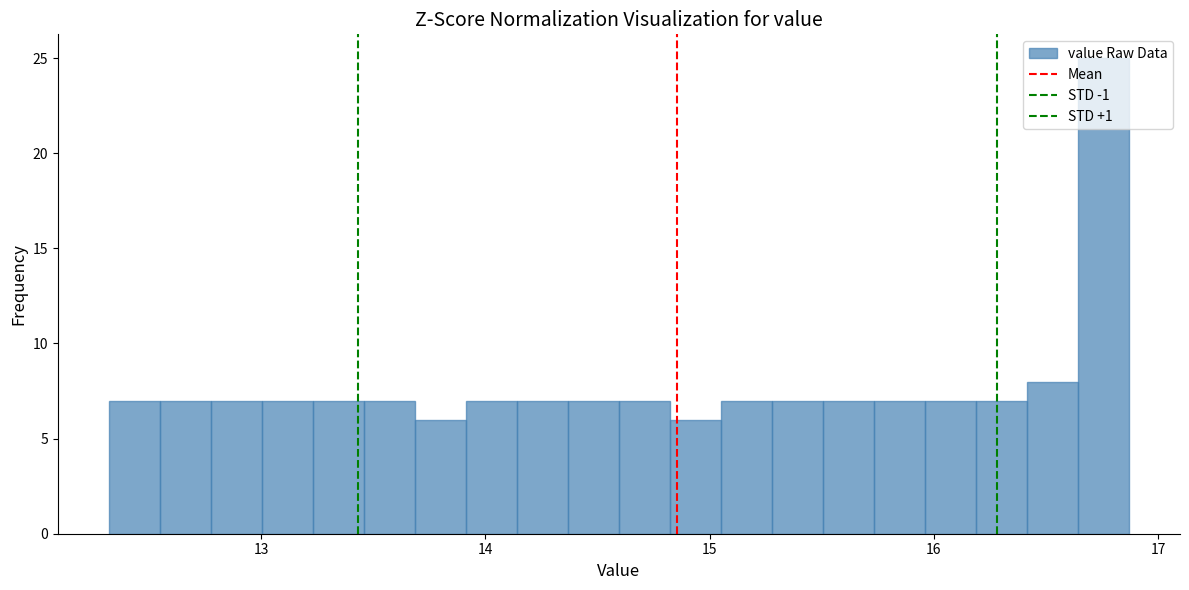

Around what value on the x-axis is the tallest bar? Give the approximate position of its centre, as read against the axis.

16.8